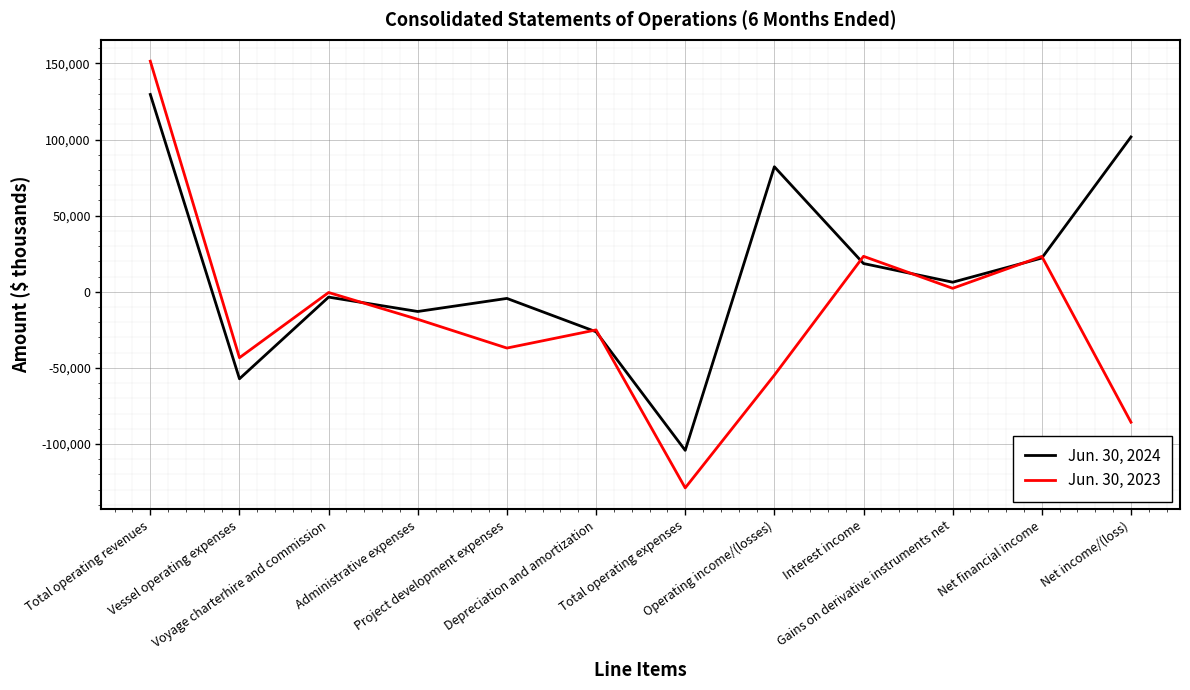

How many interior local peaks does the Jun. 30, 2023 series have?

4